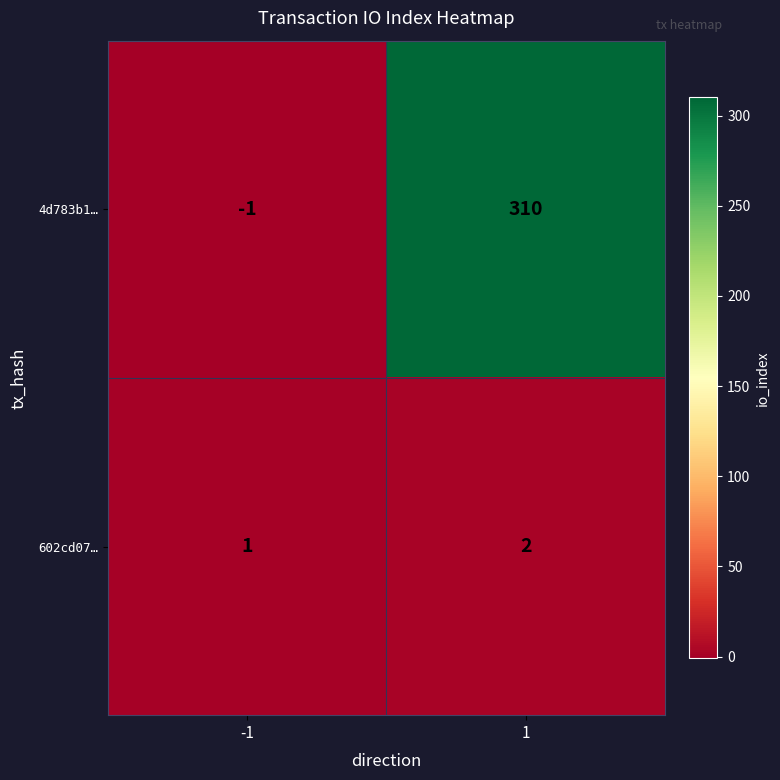

What is the sum of all 602cd07… values?

3